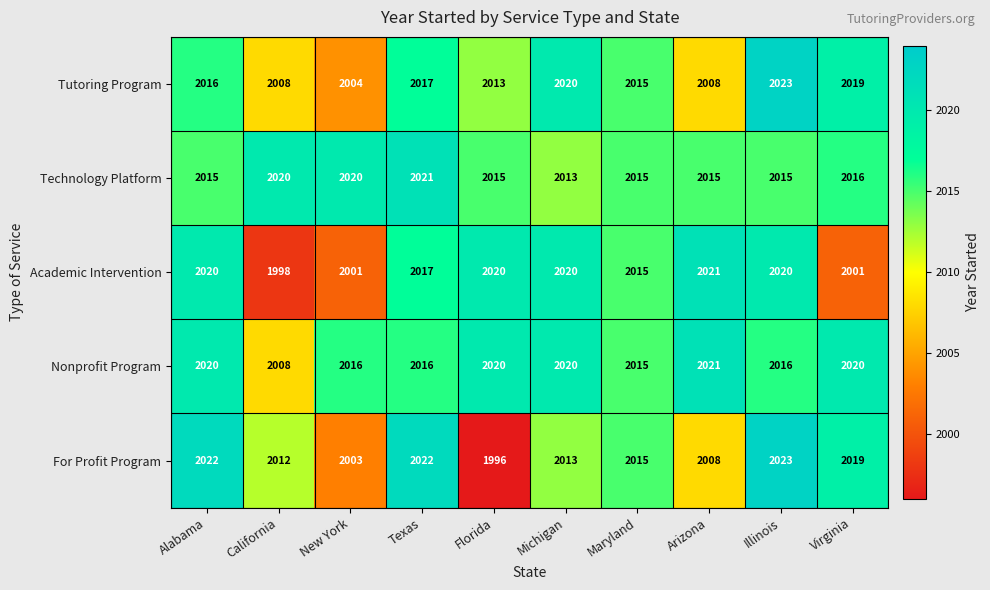

How many Technology Platform values are between 2015 and 2020?

8